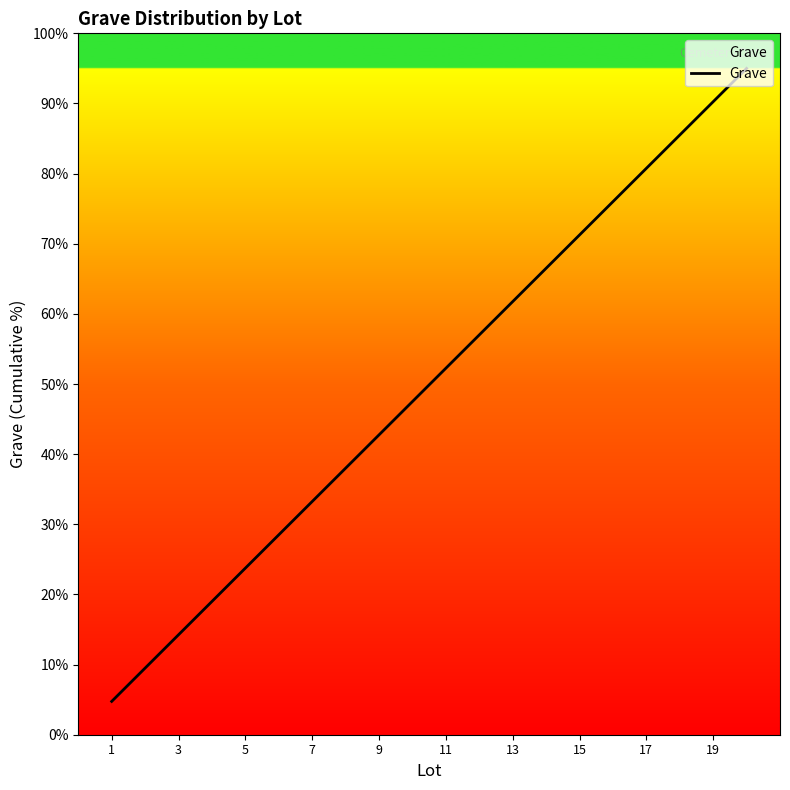

What is the minimum value shown in the chart?

4.8